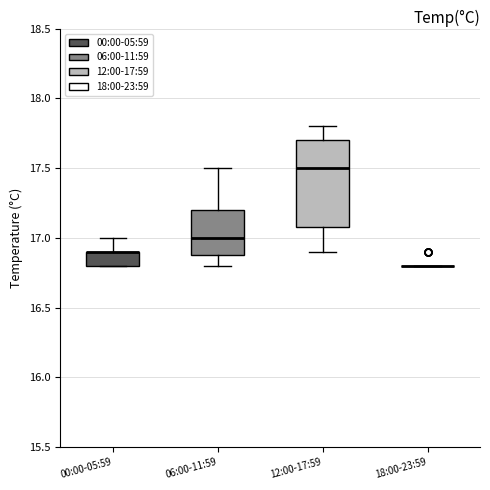

Reading left to right, transcribe this box plot: for each box, give where its median line is, the range the box spans, and where its two whiskers end, as read against the y-axis. The values are not printed on the chart, so give them approximately, as read against the axis.

00:00-05:59: median 16.9 (drawn on the box's upper edge), box 16.8 to 16.9, whiskers 16.8 to 17.0
06:00-11:59: median 17.0, box 16.9 to 17.2, whiskers 16.8 to 17.5
12:00-17:59: median 17.5, box 17.1 to 17.7, whiskers 16.9 to 17.8
18:00-23:59: box collapsed to a line at 16.8, whiskers 16.8 to 16.8